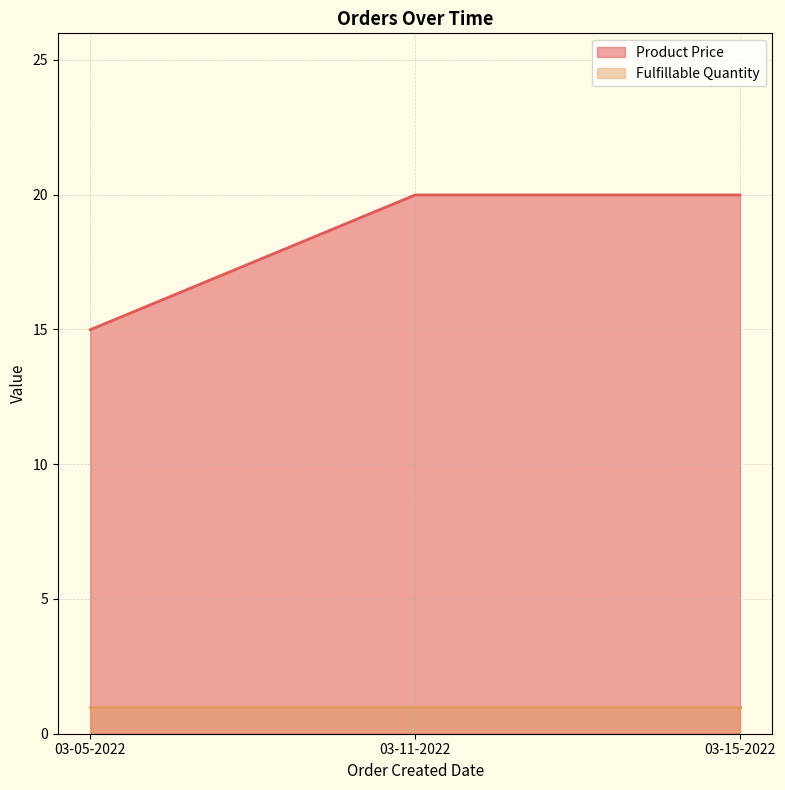

Reading left to right, extract all data points from this chart.

03-05-2022=15.0	03-11-2022=20.0	03-15-2022=20.0